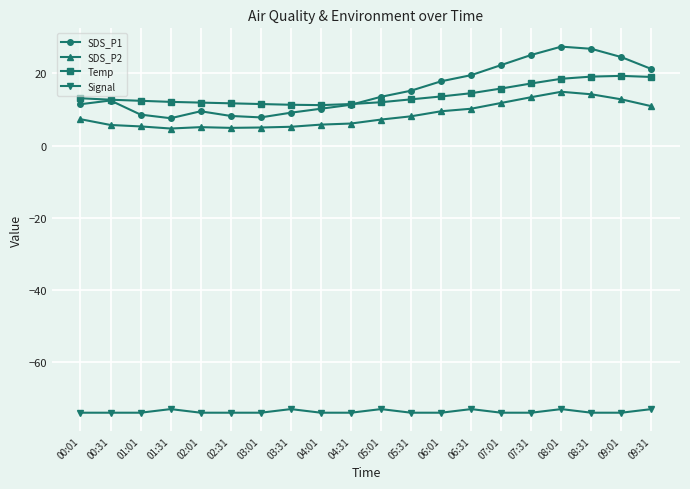

What are all the series names shown in the legend?

SDS_P1, SDS_P2, Temp, Signal